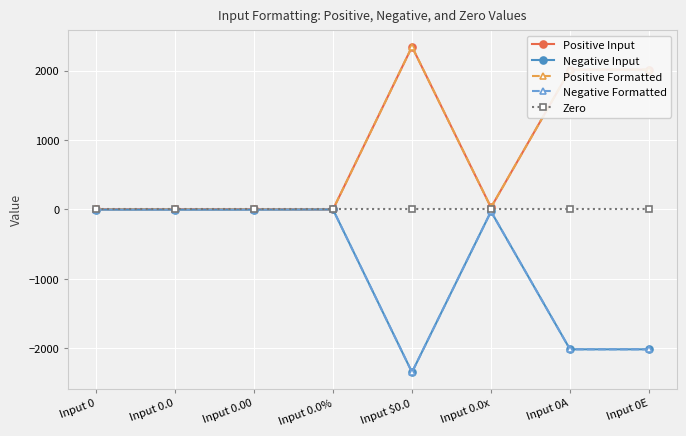

True or false: Positive Input and Zero cross at least once.

False